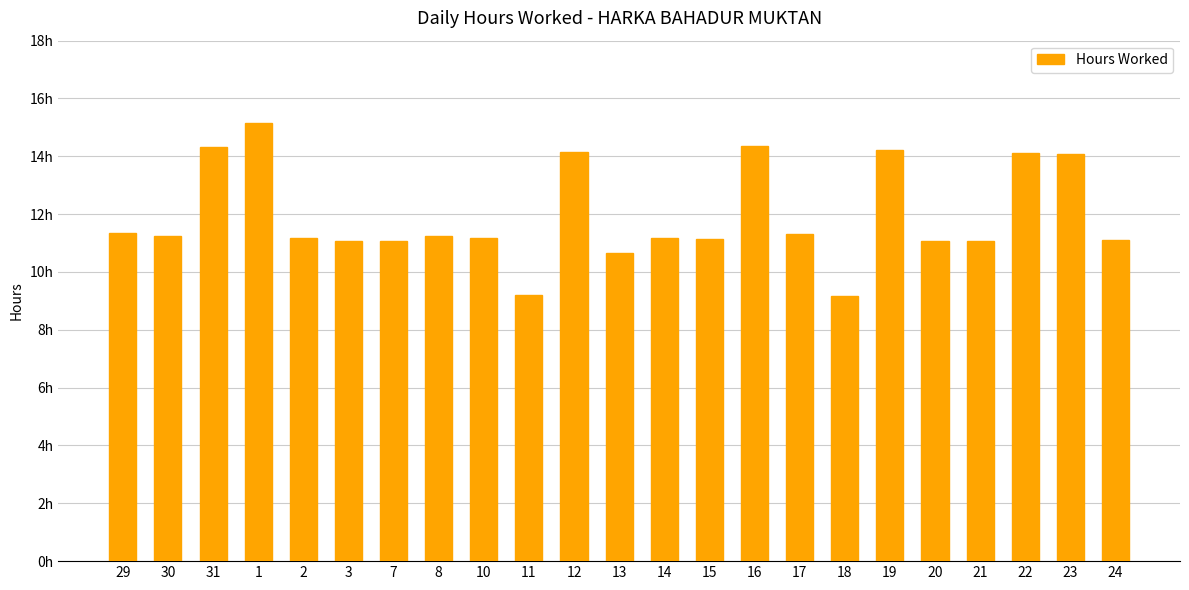

List the labels in order of value, largest first.

1, 16, 31, 19, 12, 22, 23, 29, 17, 8, 30, 10, 14, 2, 15, 24, 7, 20, 21, 3, 13, 11, 18